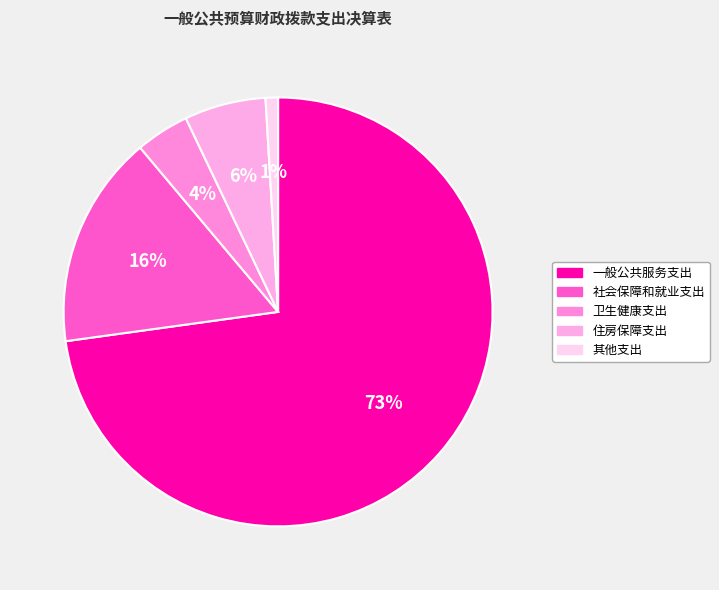

True or false: 社会保障和就业支出 accounts for 27% of the total.

False